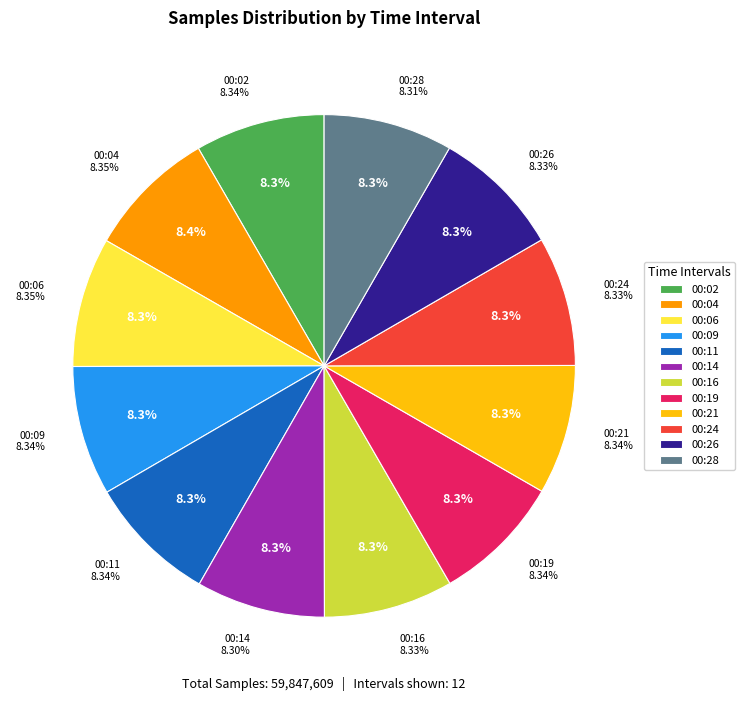

Count the number of slices in the pie.

12